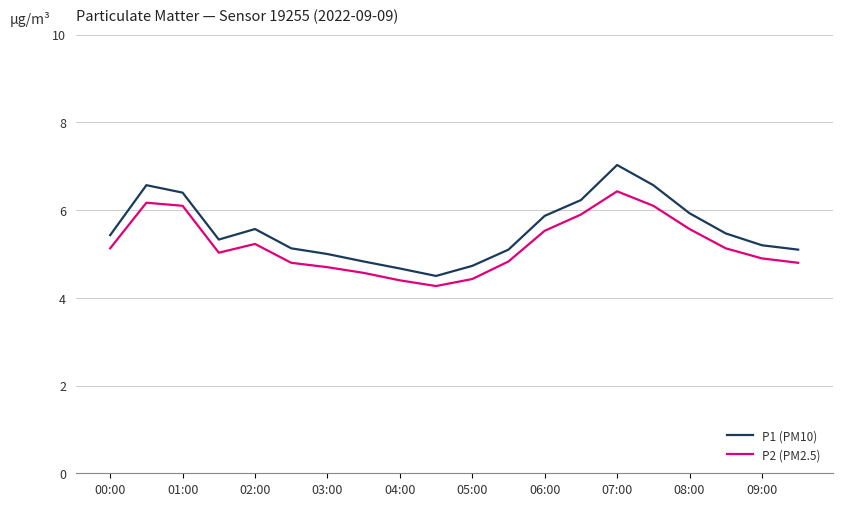

What is the minimum value for P1 (PM10)?

4.5